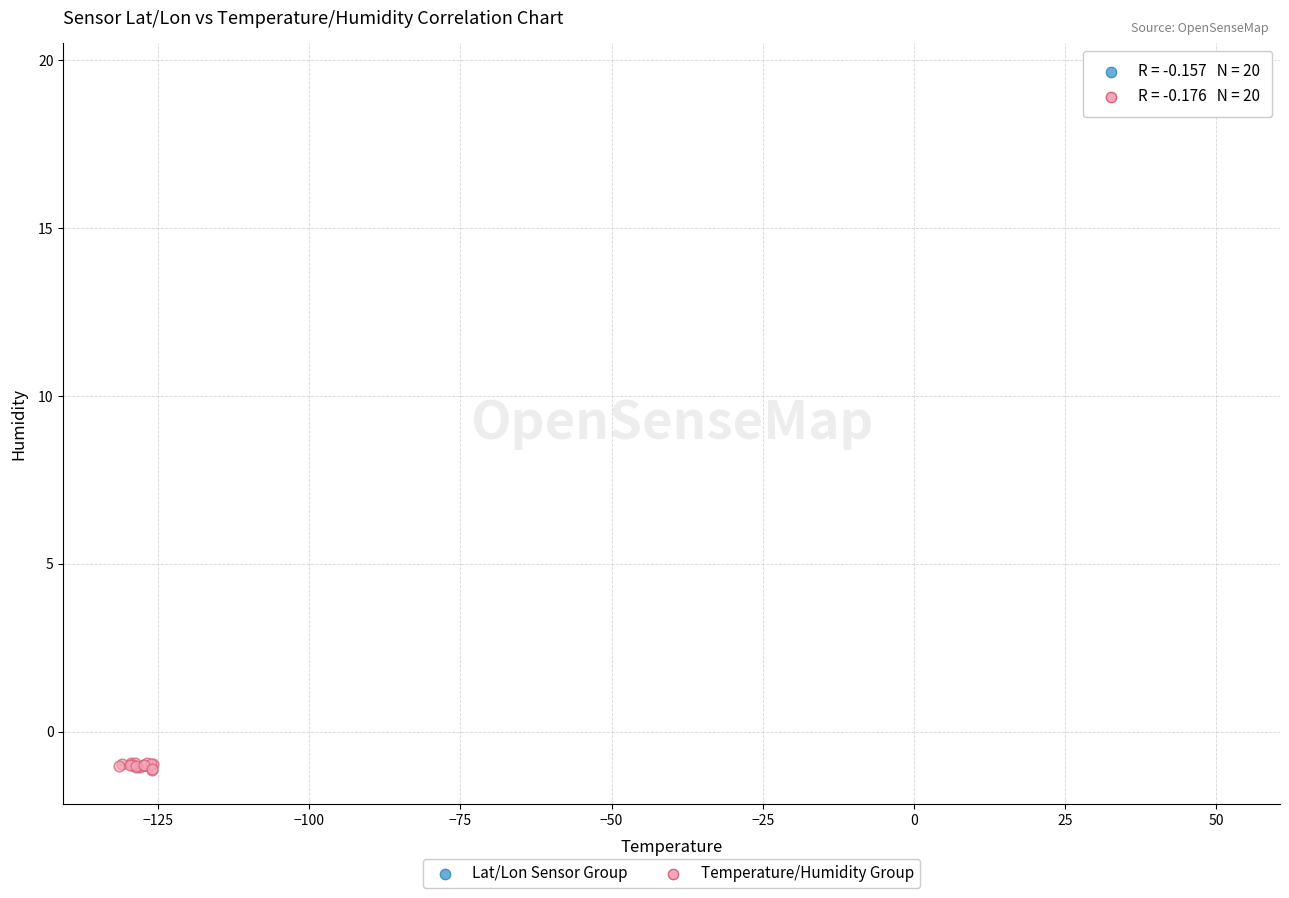

What are all the series names shown in the legend?

Lat/Lon Sensor Group, Temperature/Humidity Group